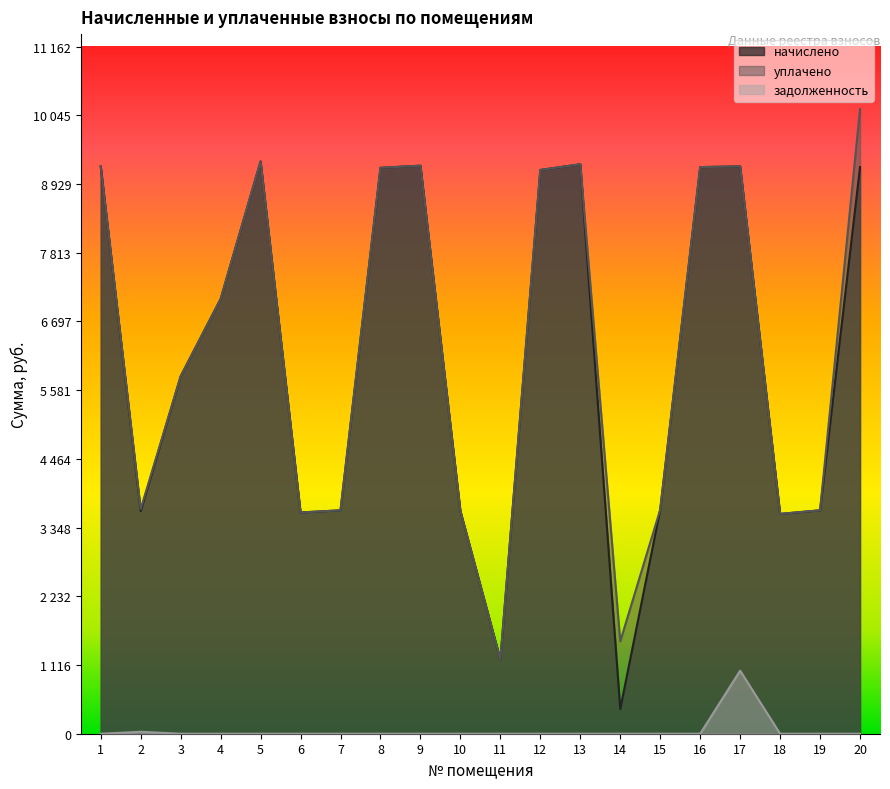

Between 14 and 15, which series saw the biggest shift?

начислено